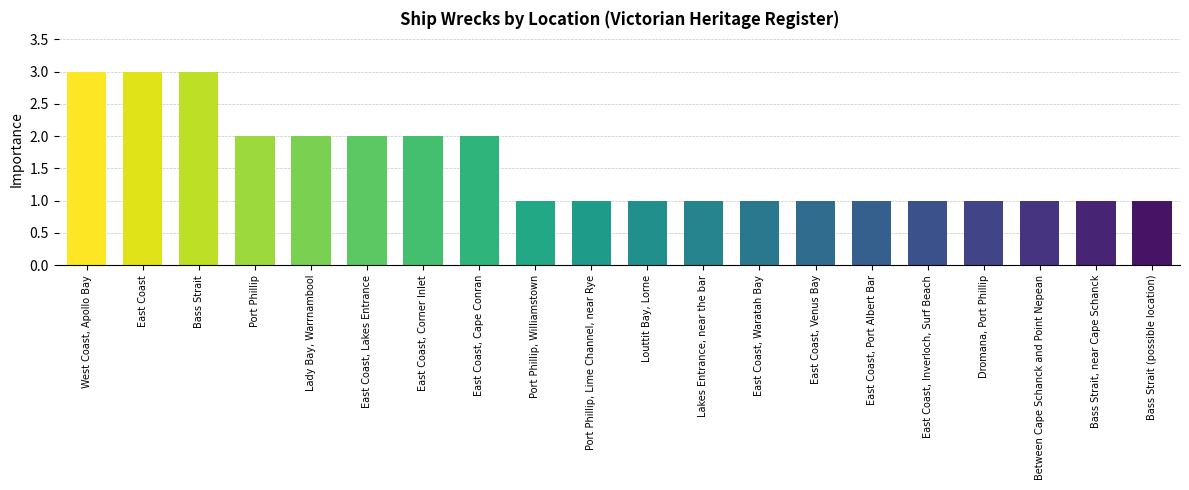

What is the maximum value shown in the chart?

3